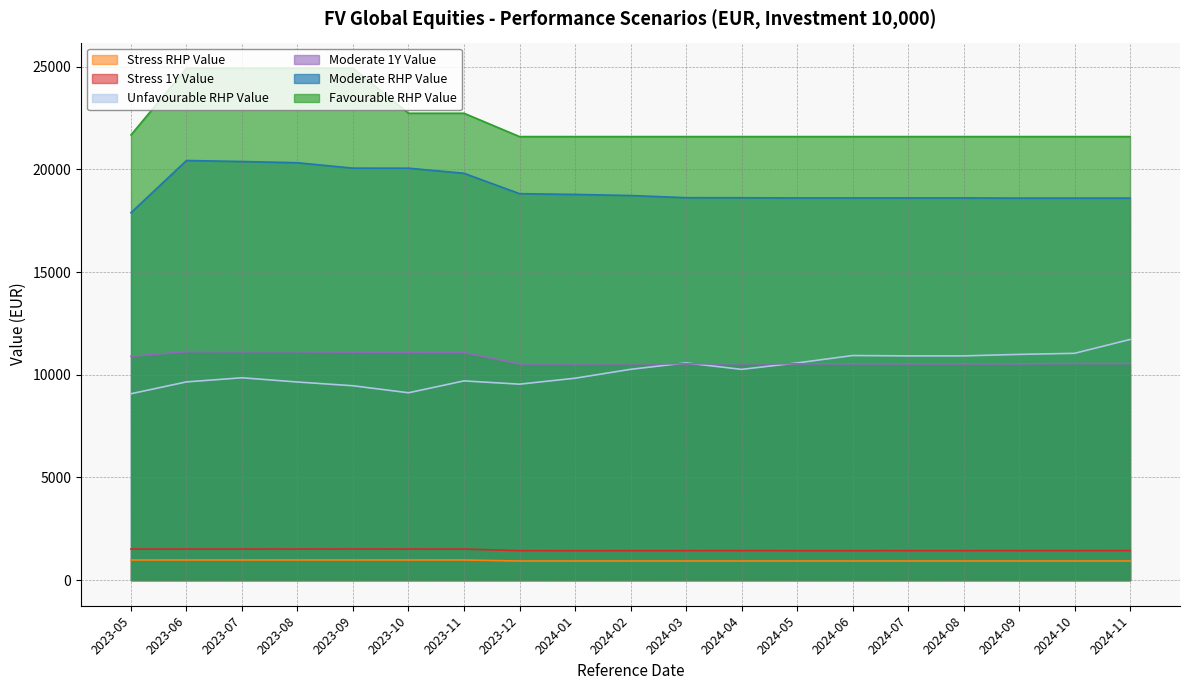

How many lines are shown in the chart?

6